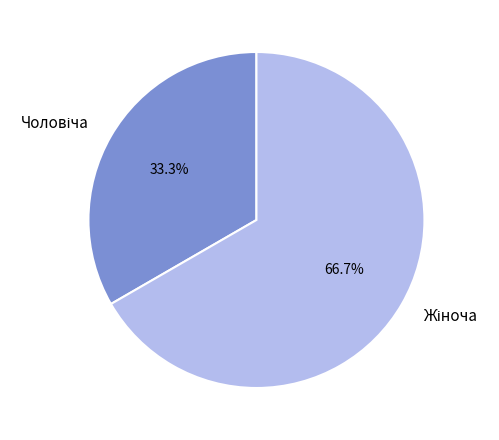

Is there any slice that represents more than half of the pie?

Yes